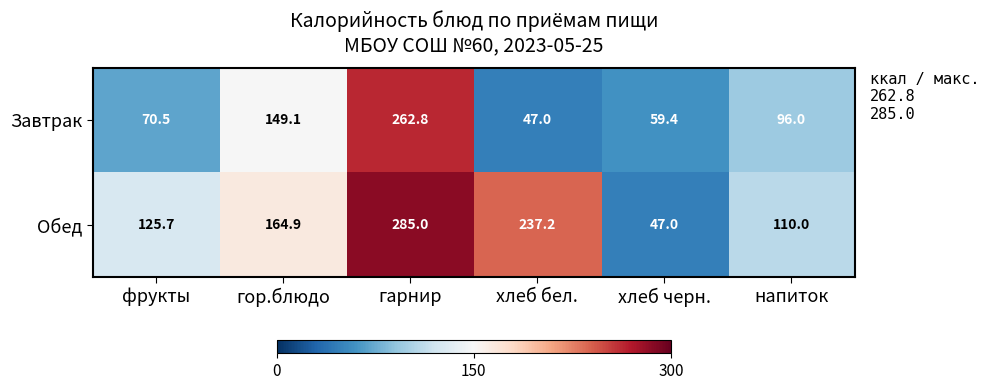

What is the total value across all series at хлеб черн.?

106.4